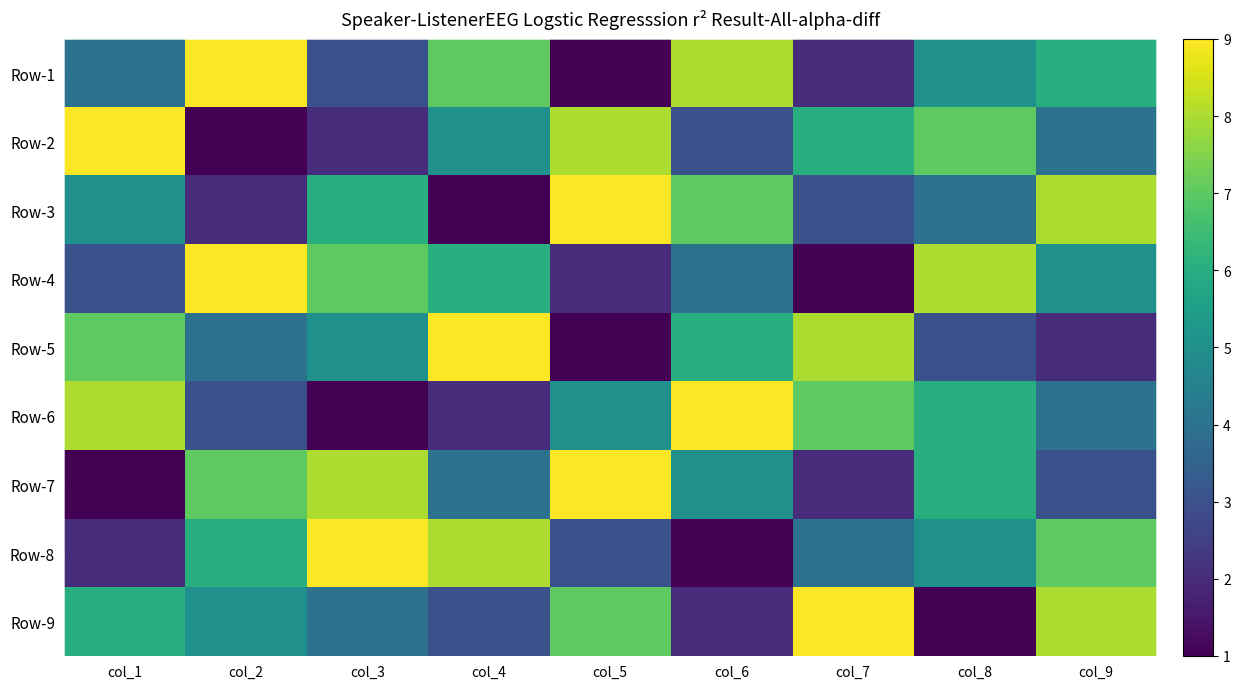

At col_8, list the series in order from smallest to largest.

Row-9, Row-5, Row-3, Row-1, Row-8, Row-6, Row-7, Row-2, Row-4